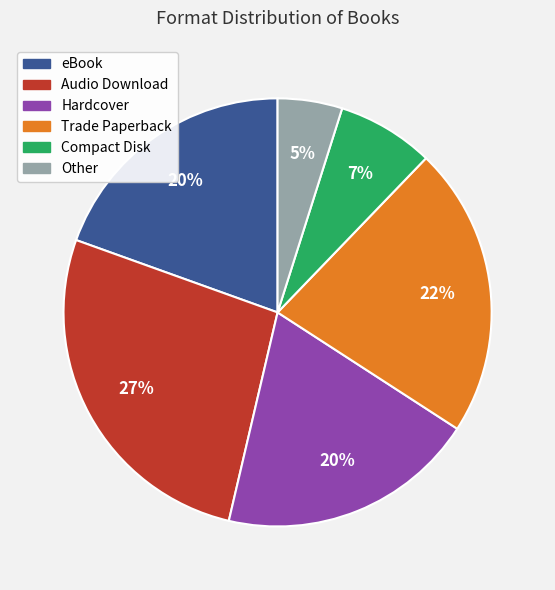

Combined, do Compact Disk and Other account for over 50%?

No